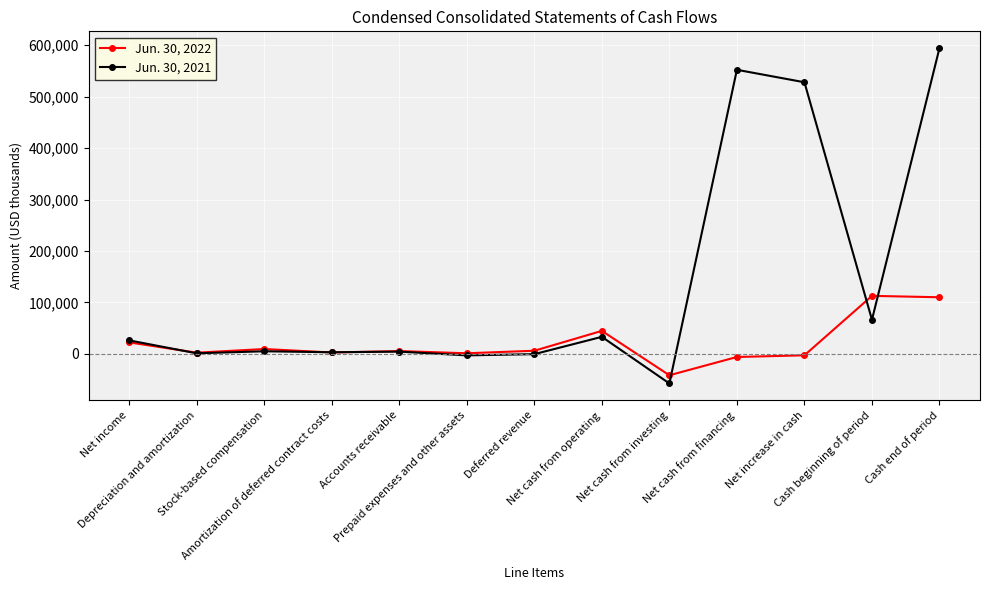

Does the chart have visible grid lines?

Yes